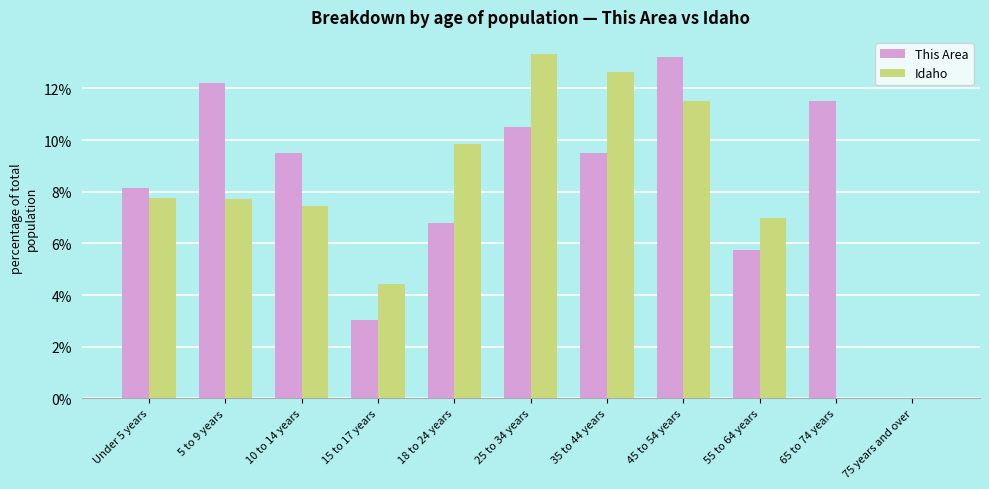

Is it true that Idaho equals 4.4 at 15 to 17 years?

True